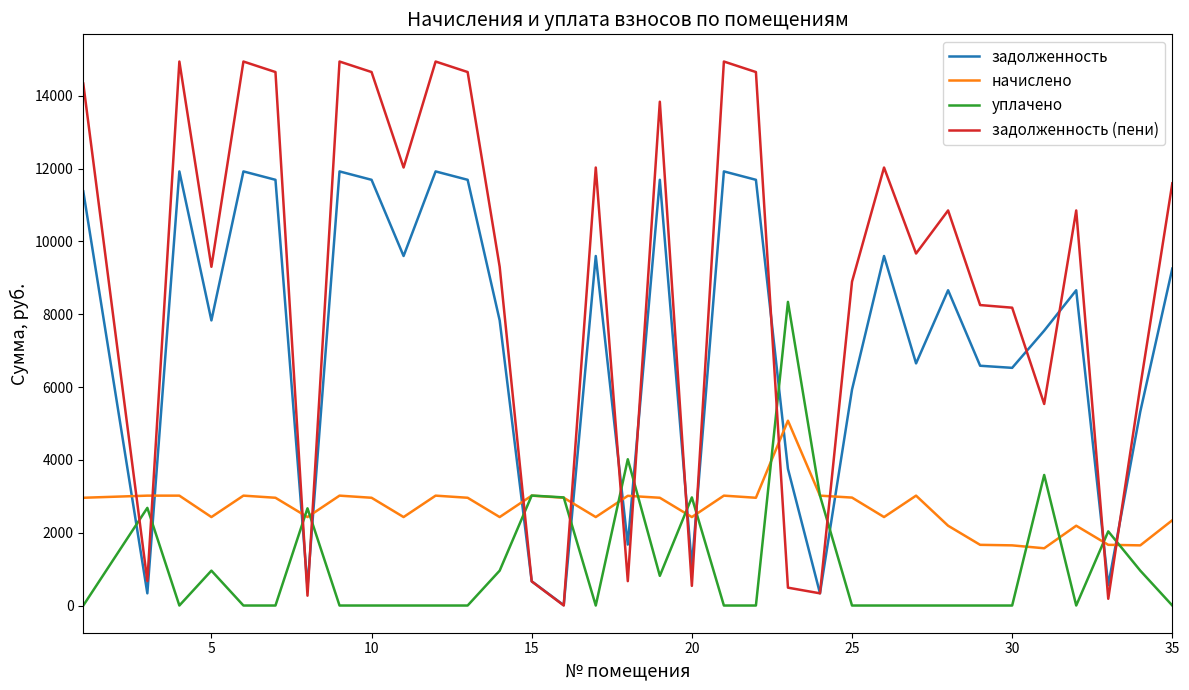

True or false: задолженность and уплачено intersect in this chart.

True